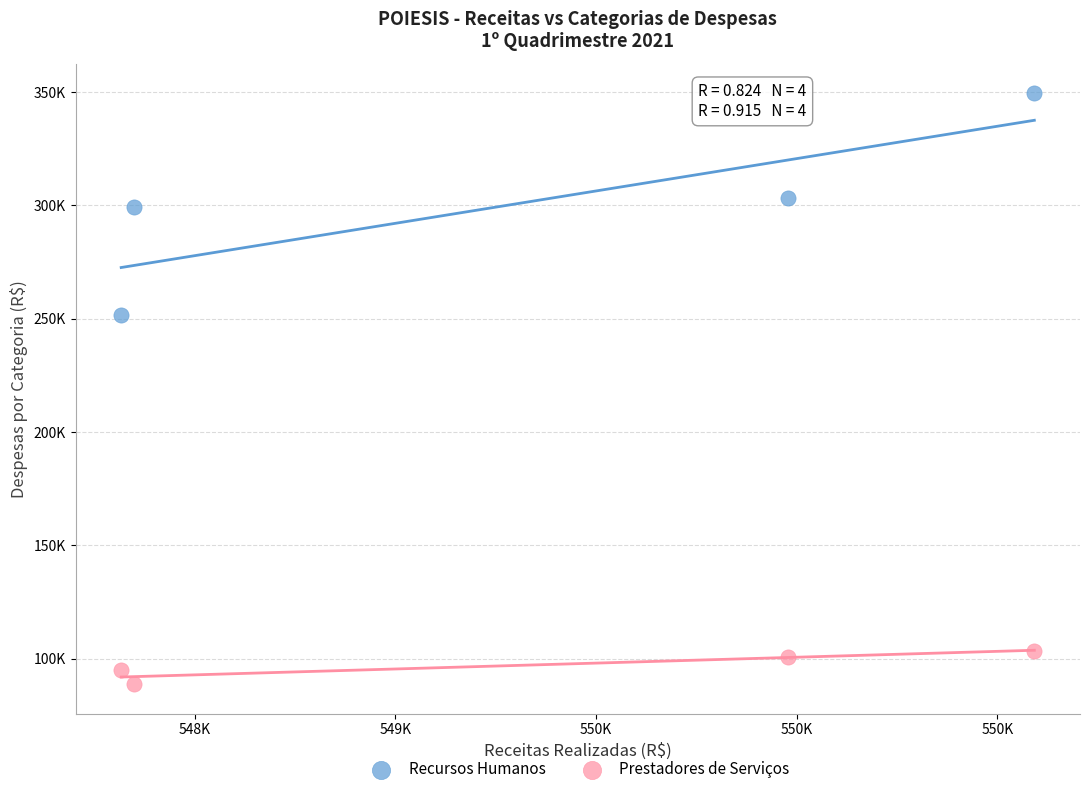

Which series reaches the maximum Y coordinate?

Recursos Humanos